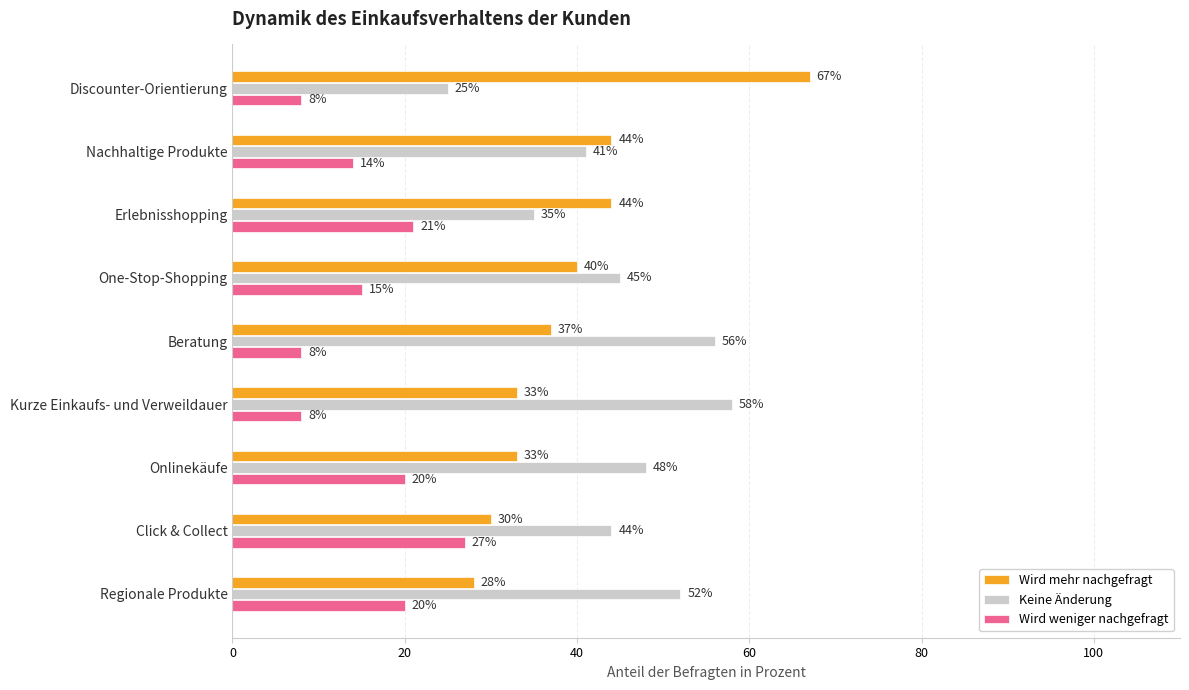

Which series has the widest spread of values?

Wird mehr nachgefragt